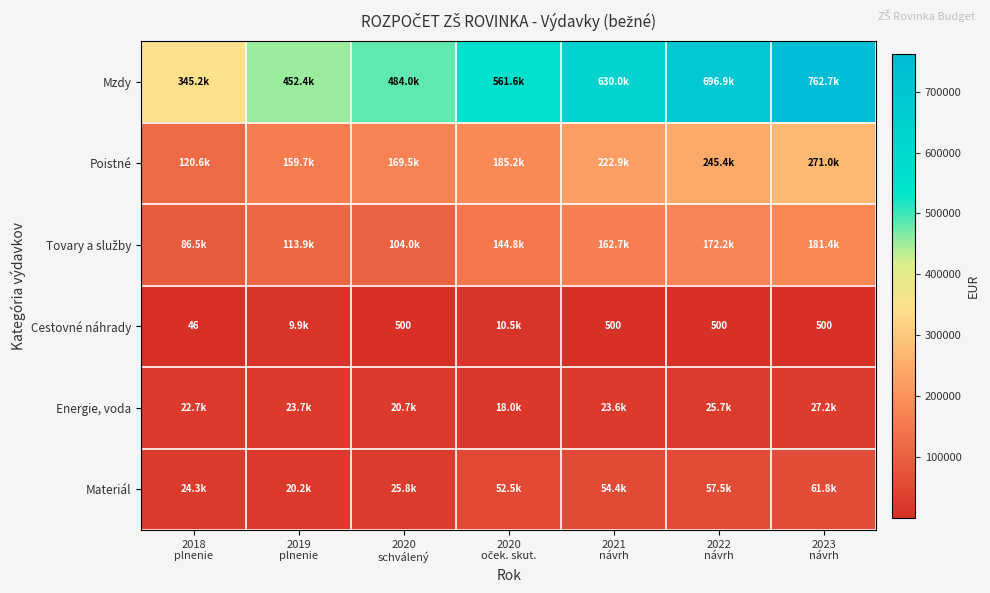

Rank the series at 2022 návrh from highest to lowest value.

Mzdy, Poistné, Tovary a služby, Materiál, Energie, voda, Cestovné náhrady